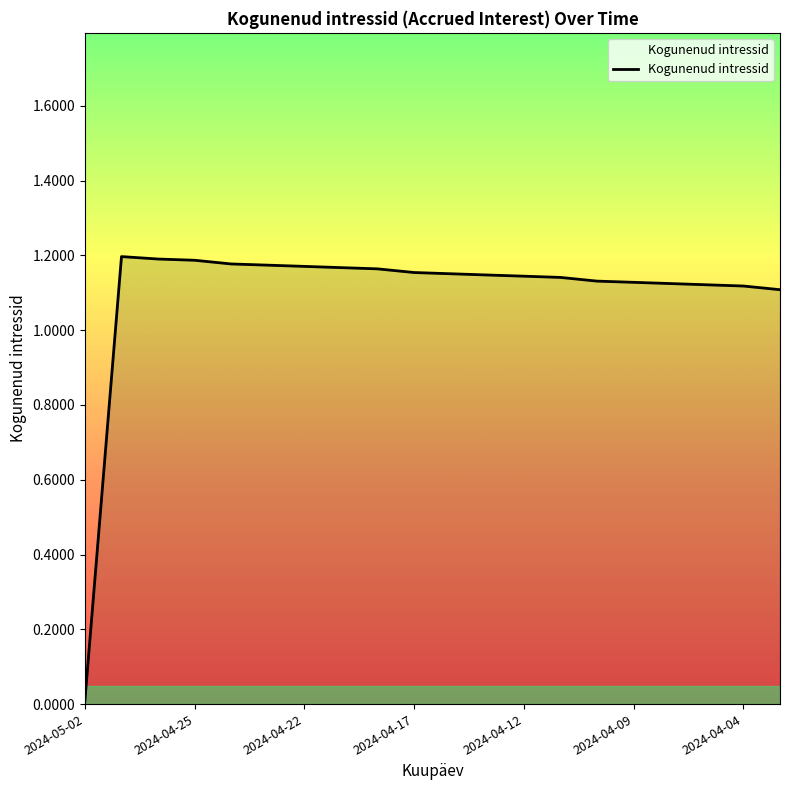

How many lines are shown in the chart?

1